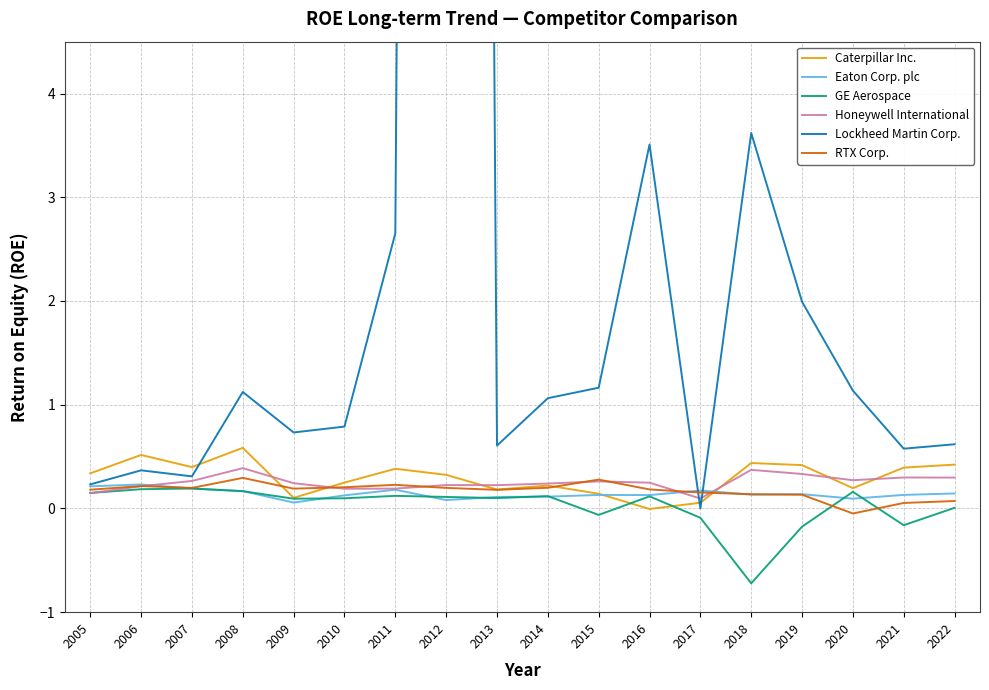

Which series has the largest total across all categories?

Lockheed Martin Corp.